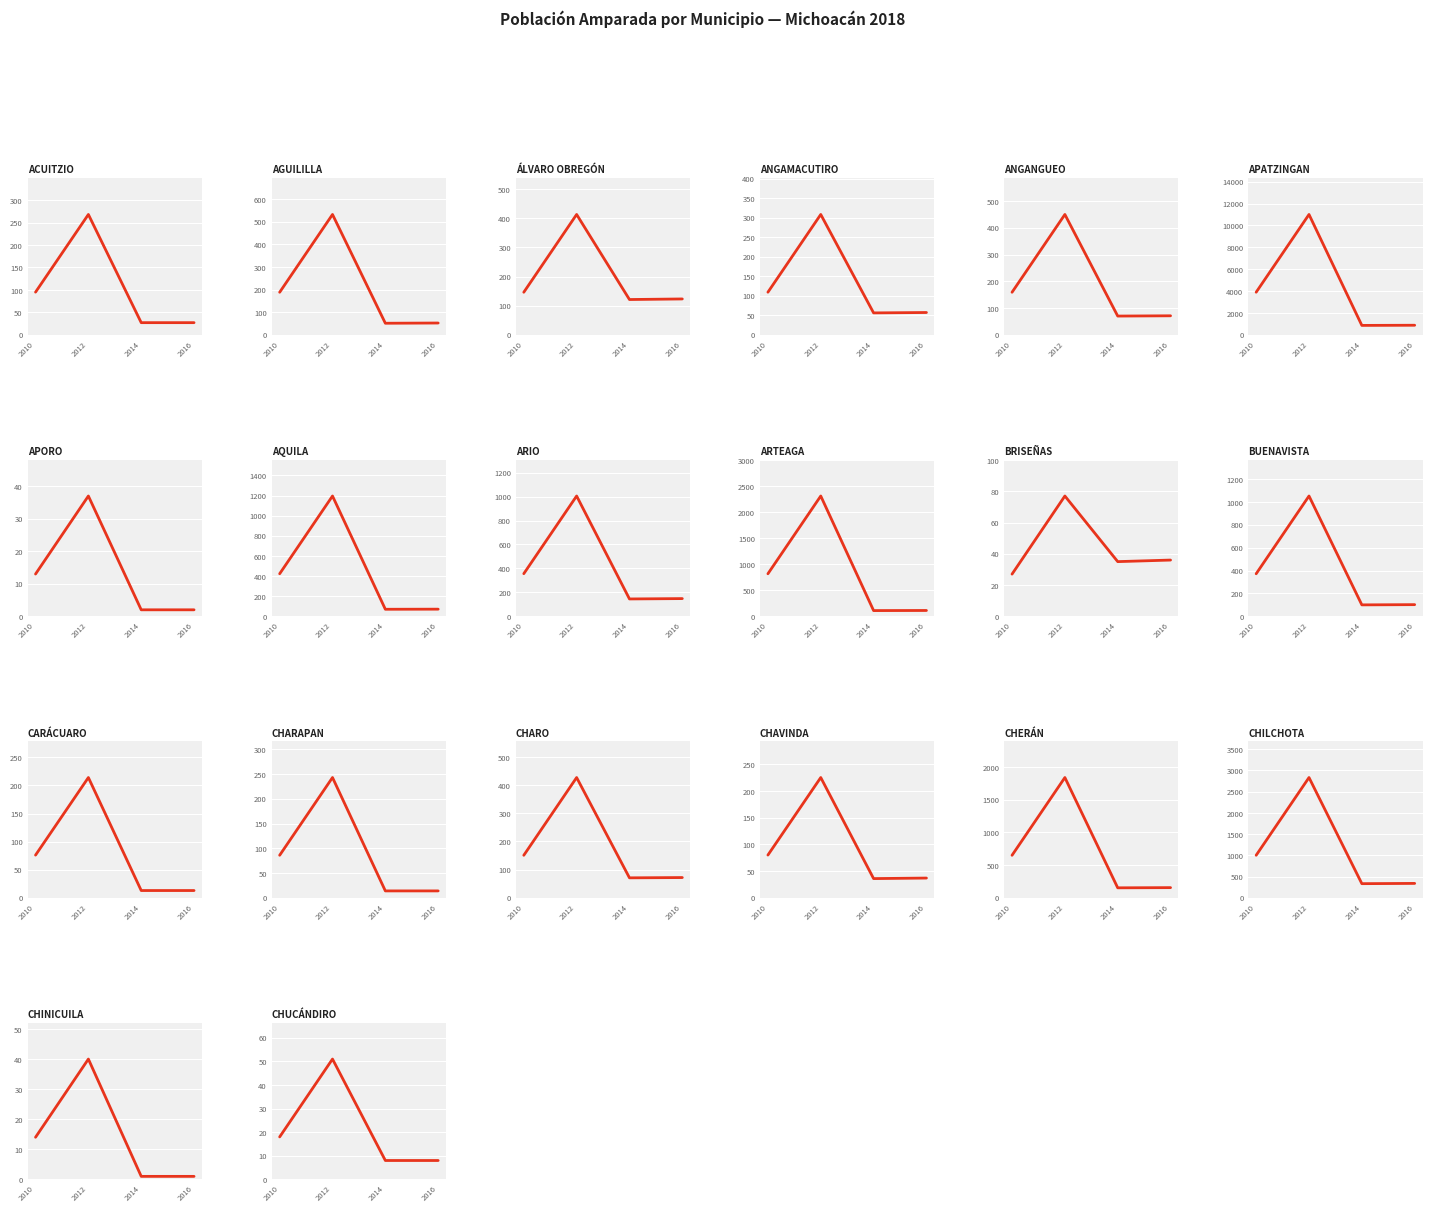

Rank the categories by value from lowest to highest.

2014, 2016, 2010, 2012